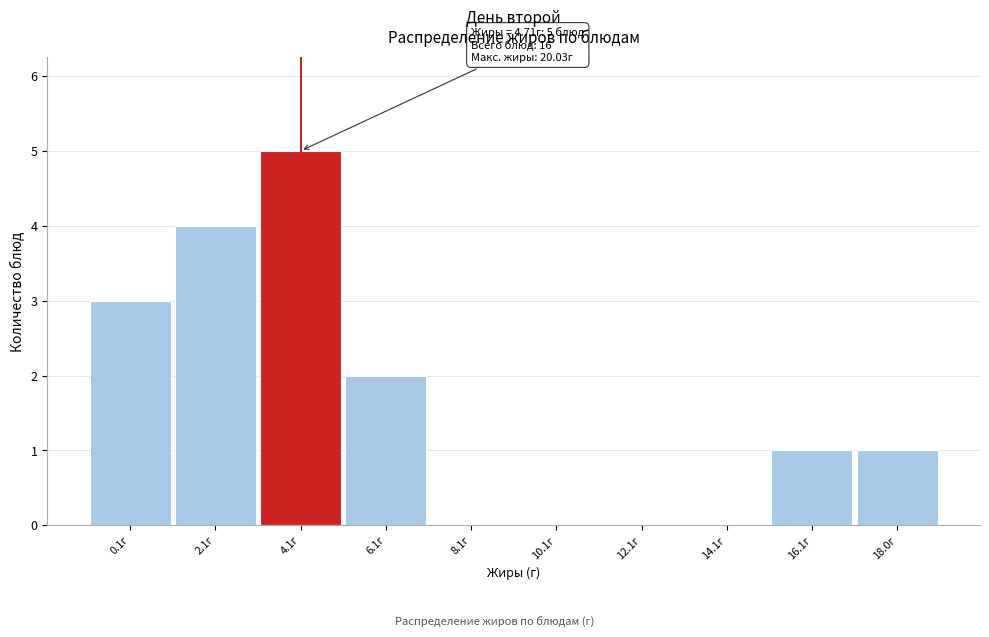

Reading left to right, extract all data points from this chart.

0.1г=3	2.1г=4	4.1г=5	6.1г=2	8.1г=0	10.1г=0	12.1г=0	14.1г=0	16.1г=1	18.0г=1